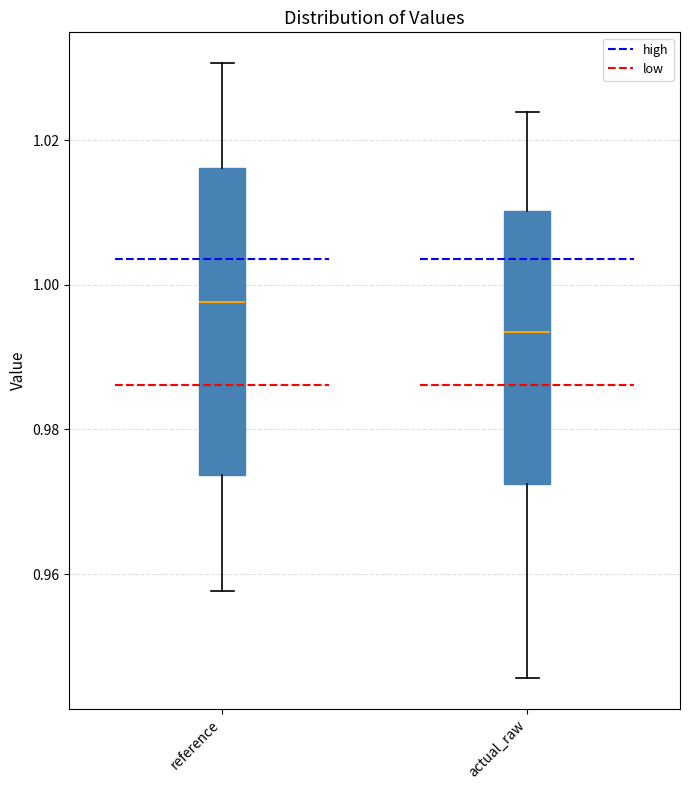

Which box's median line is the highest?

reference